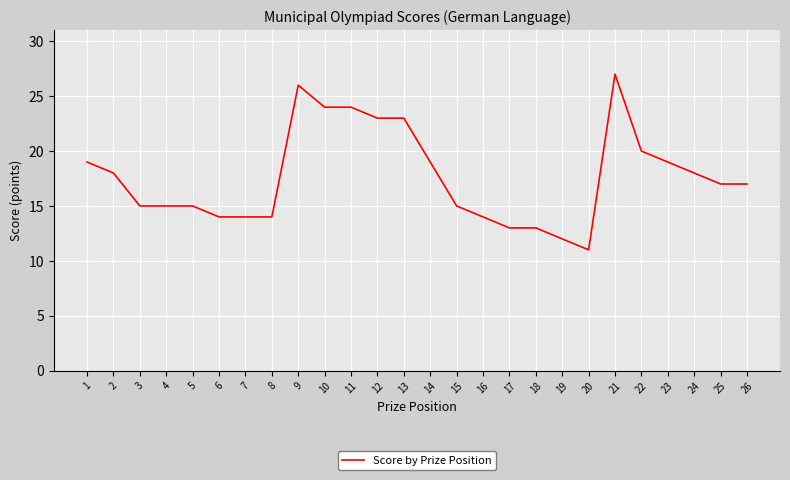

True or false: the data shows 27 at 21.

True